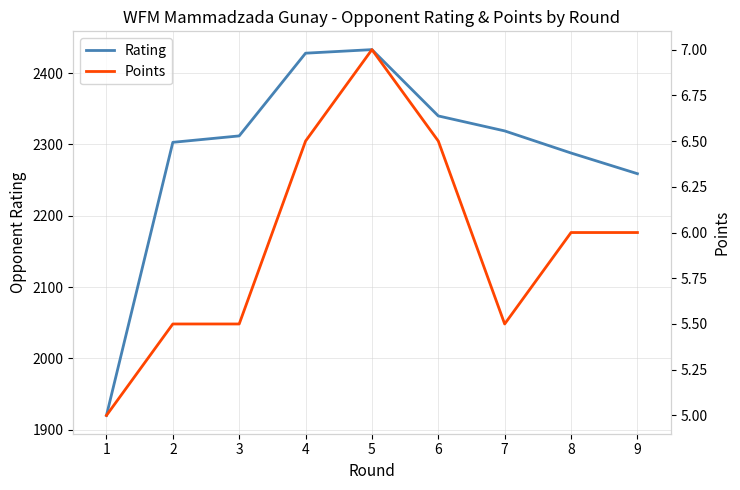

At which category does Rating reach its first local peak?

5